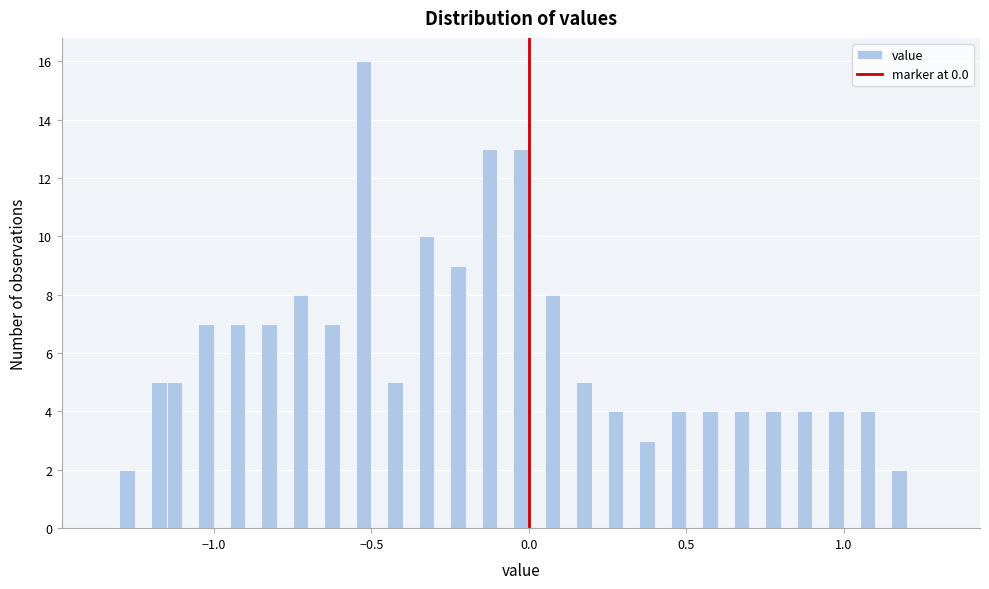

Read against the x-axis, roughly where is the centre of the tallest bar?

-0.50